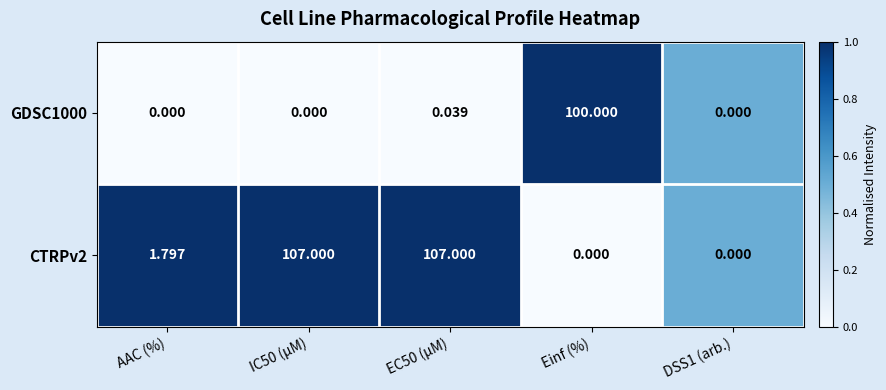

Is the value of GDSC1000 at DSS1 (arb.) greater than the value of CTRPv2 at IC50 (µM)?

No